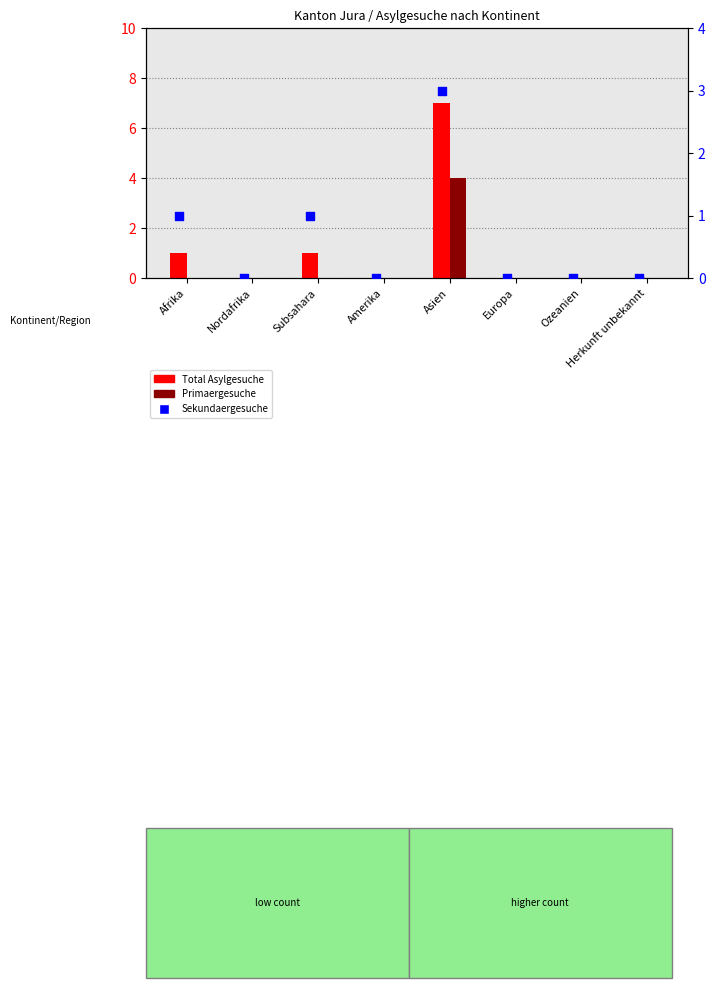

Which series contains the highest Y value?

Total Asylgesuche